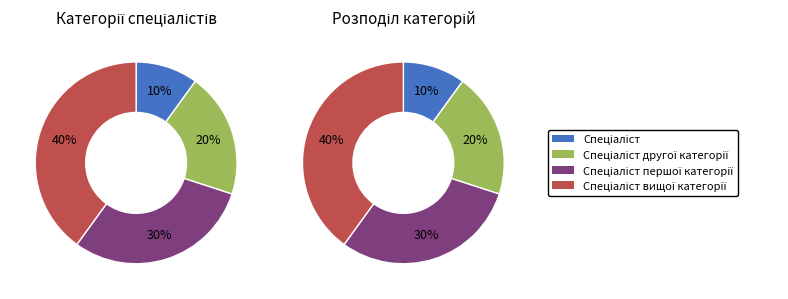

Count the number of slices in the pie.

4